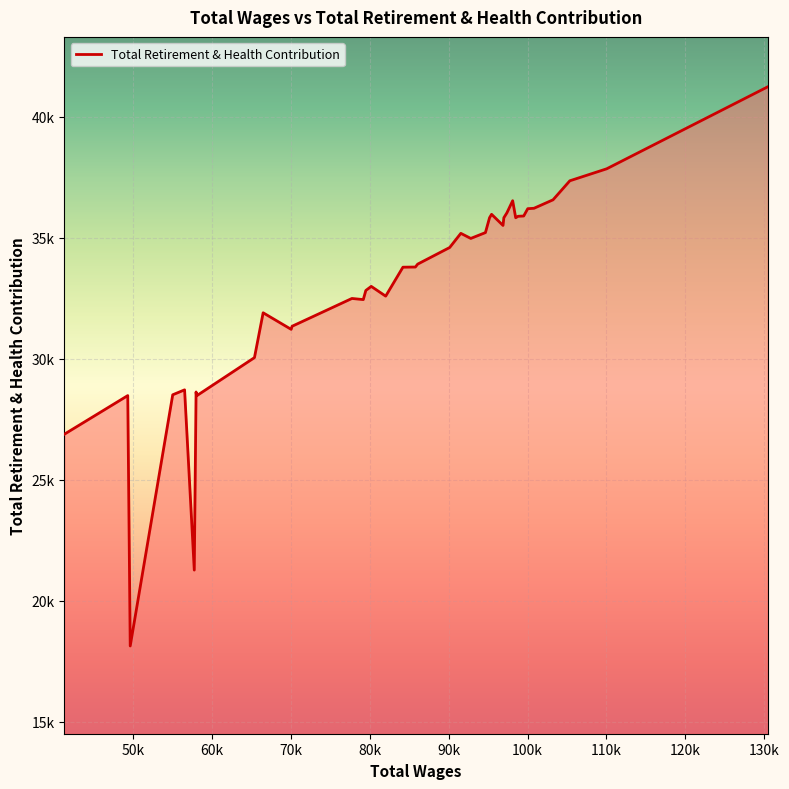

Does the chart display data point markers on the line(s)?

No